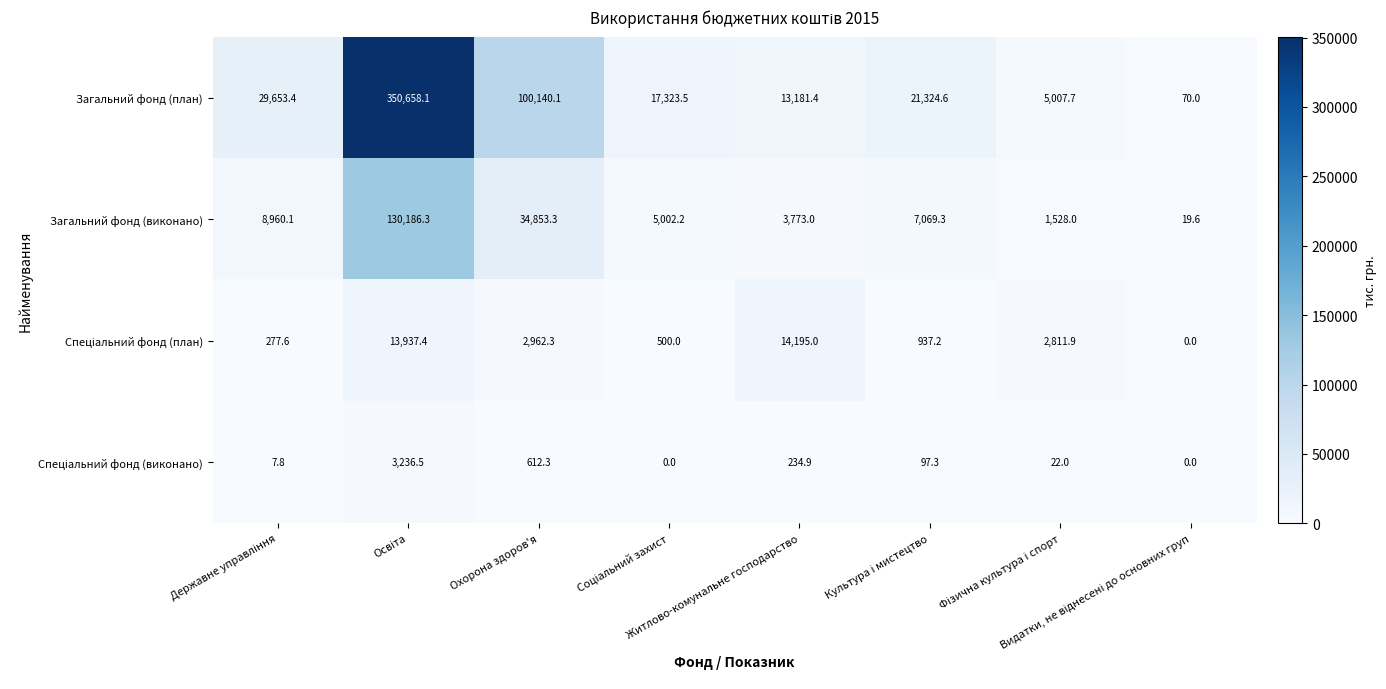

At how many categories does at least one series exceed 2838?

7